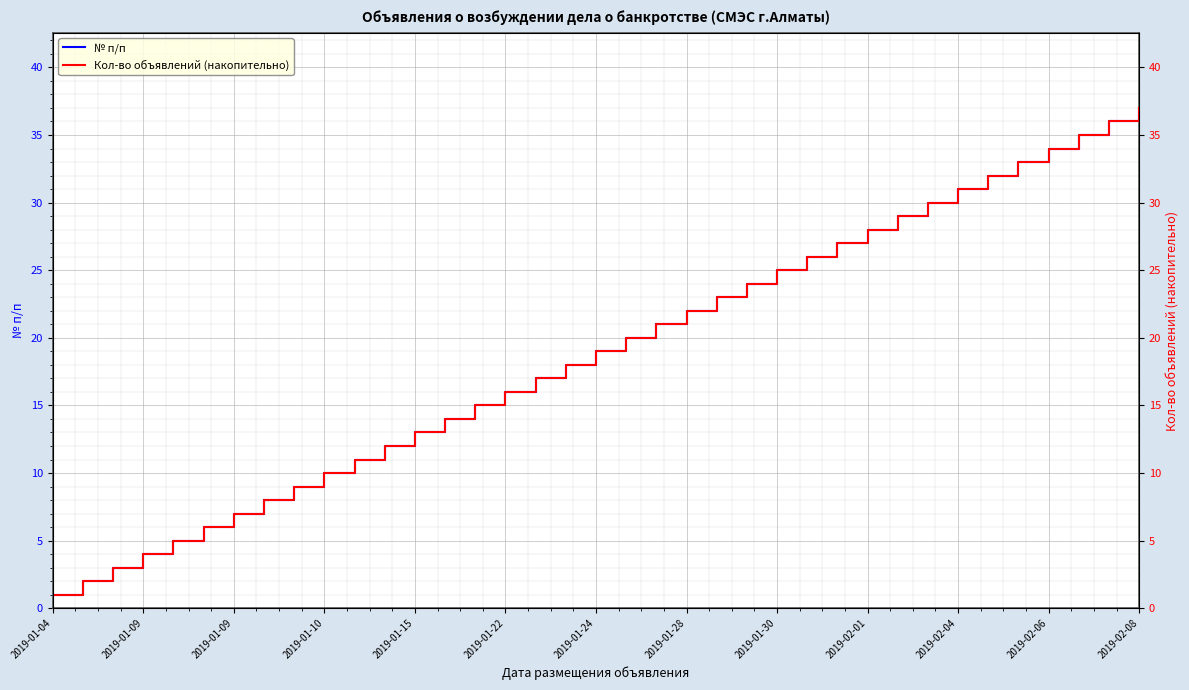

True or false: № п/п has a value of 3 at 2019-02-08.

False